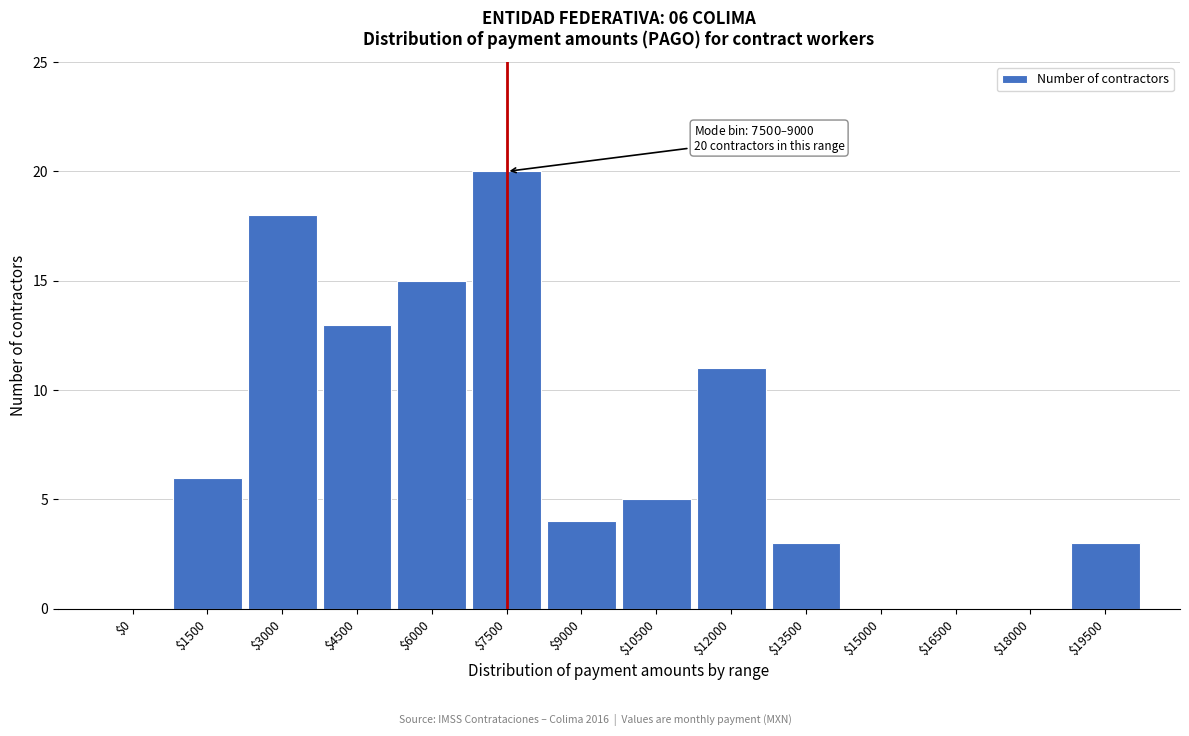

Read the value at $19500.

3